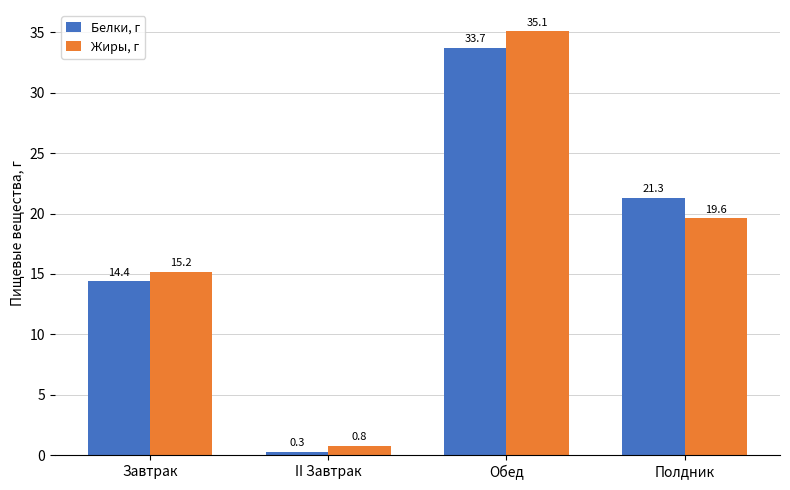

At Полдник, list the series in order from largest to smallest.

Белки, г, Жиры, г